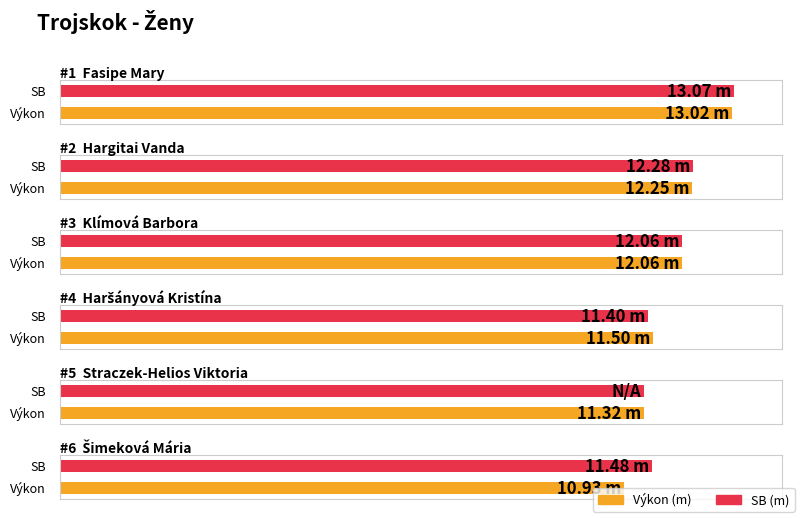

Rank the series at Klímová Barbora from highest to lowest value.

Výkon, SB